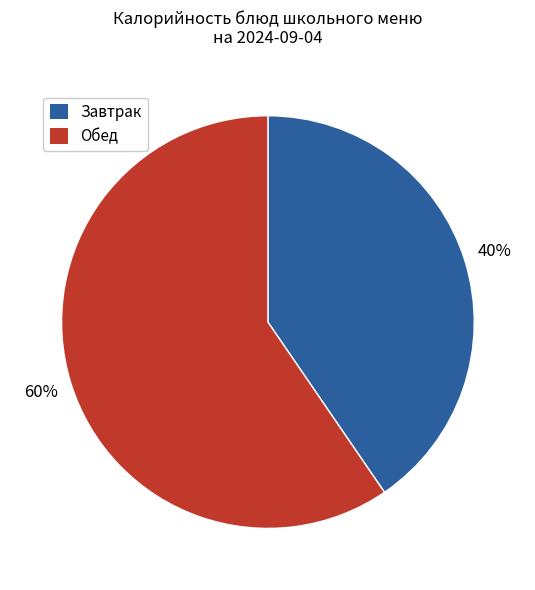

To the nearest percent, what is the average slice percentage?

50%